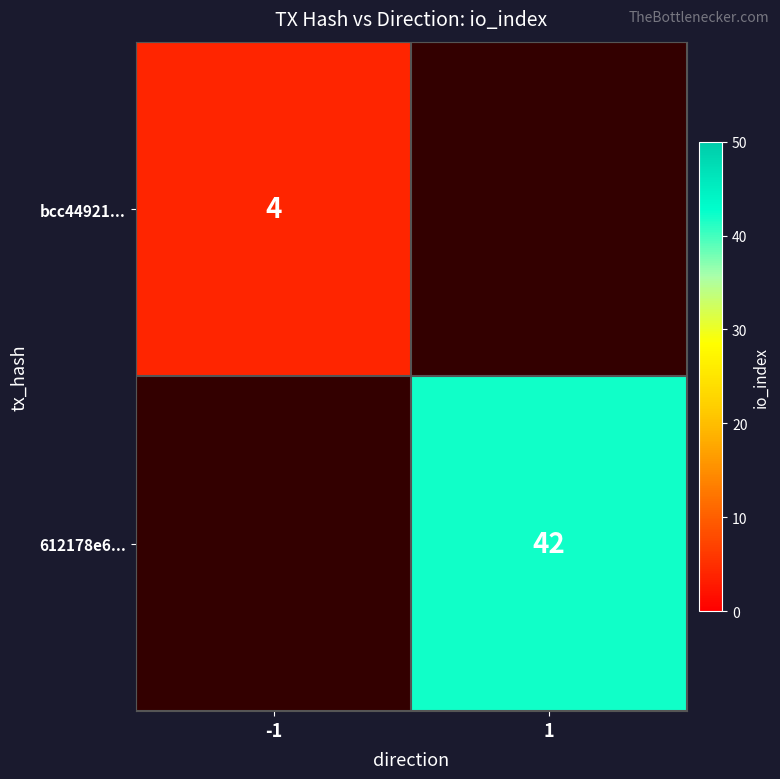

The bcc44921... series shows 4 at -1. True or false?

True